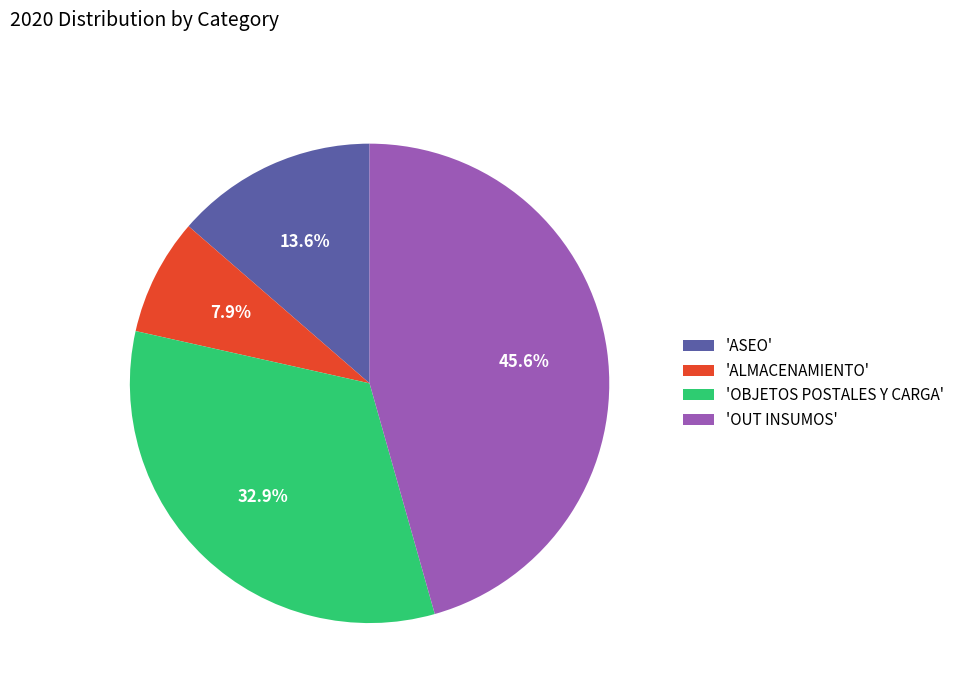

Is there a majority slice in this chart?

No